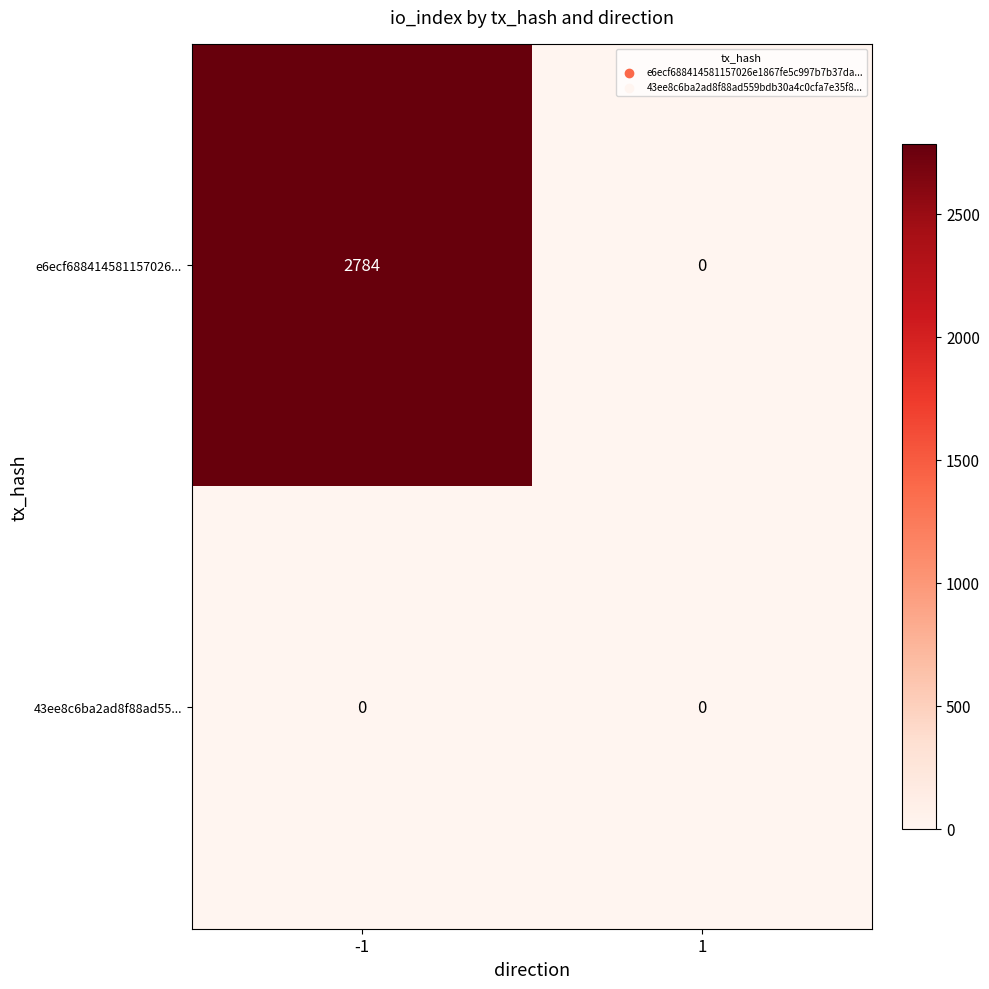

Rank the series by their maximum value, from highest to lowest.

e6ecf688414581157026..., 43ee8c6ba2ad8f88ad55...